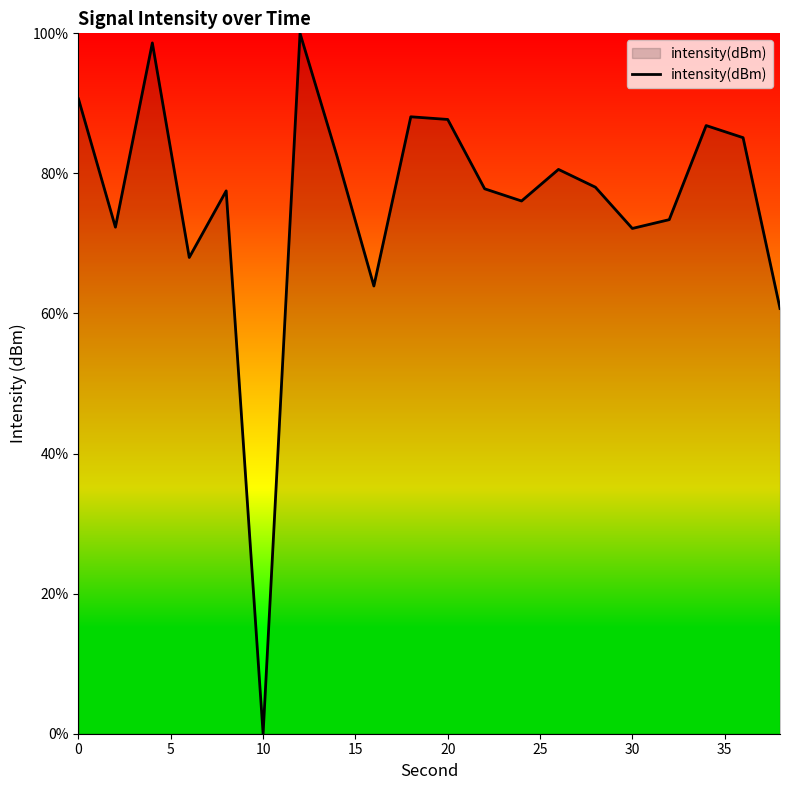

What is the difference between the maximum and minimum values?

100.0